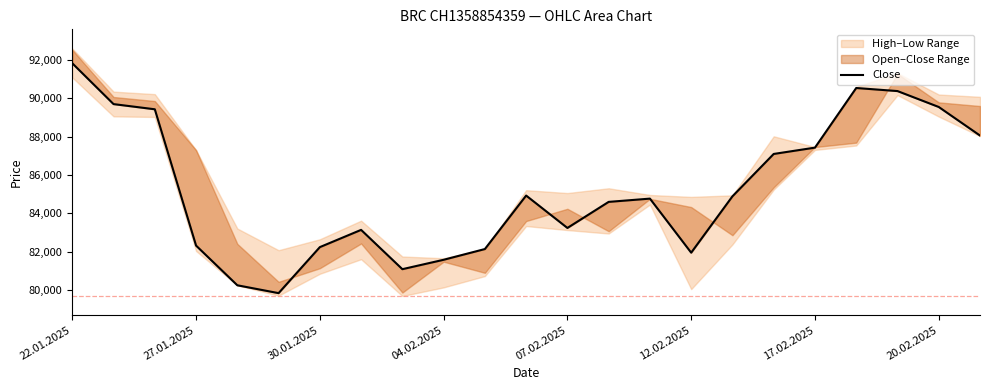

What is the maximum value shown in the chart?

91820